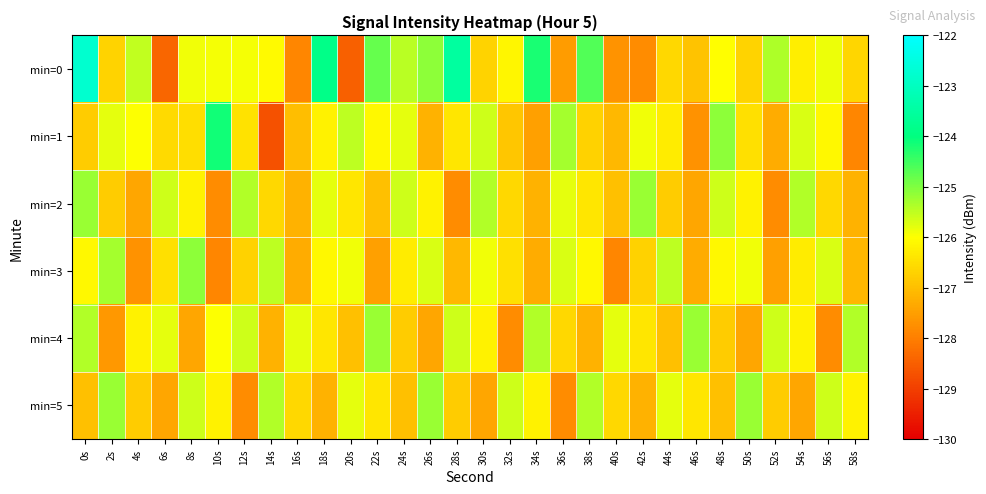

Which series changed the most between 12s and 42s?

min=0